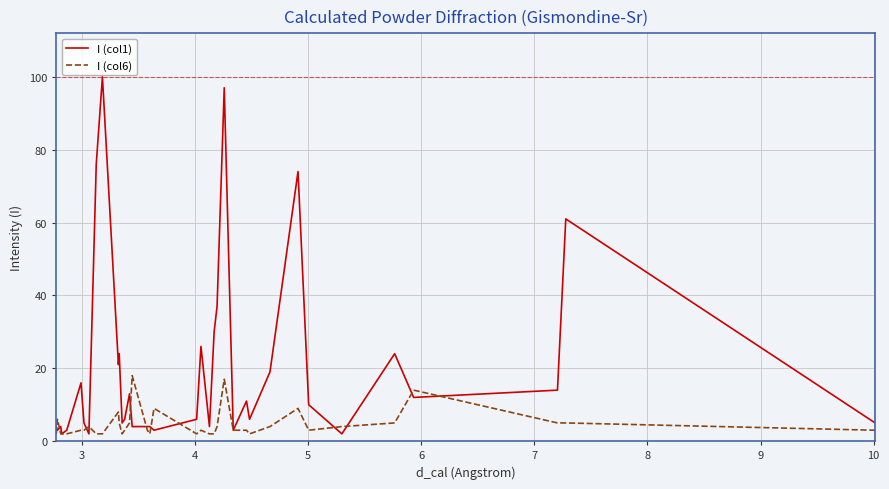

Which series has the widest spread of values?

I (col1)